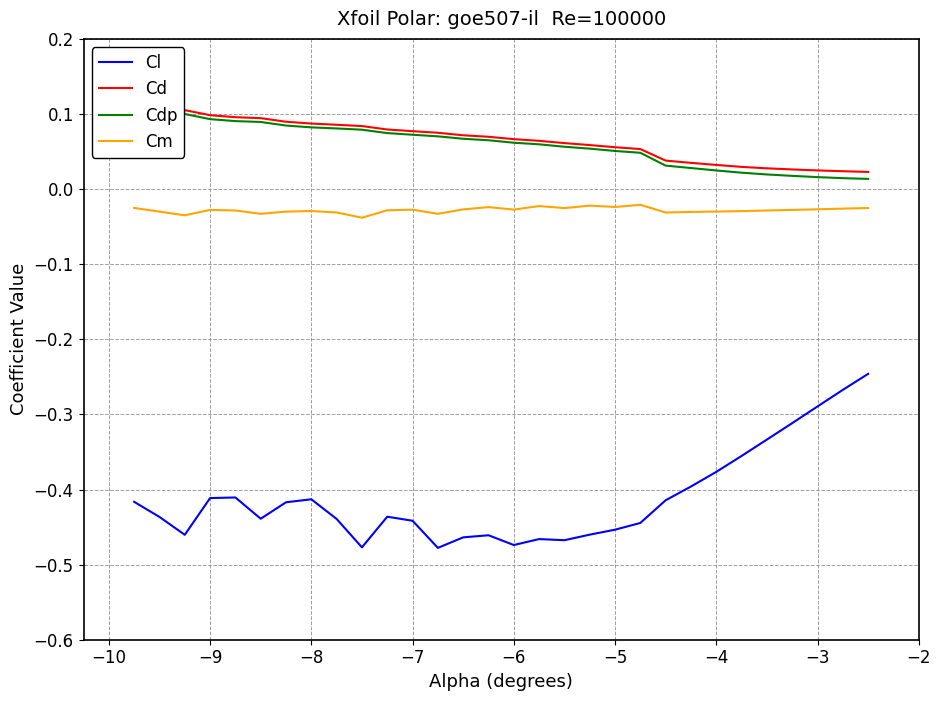

In Cl, how many points are lower than both neighbors (excluding endpoints)?

6